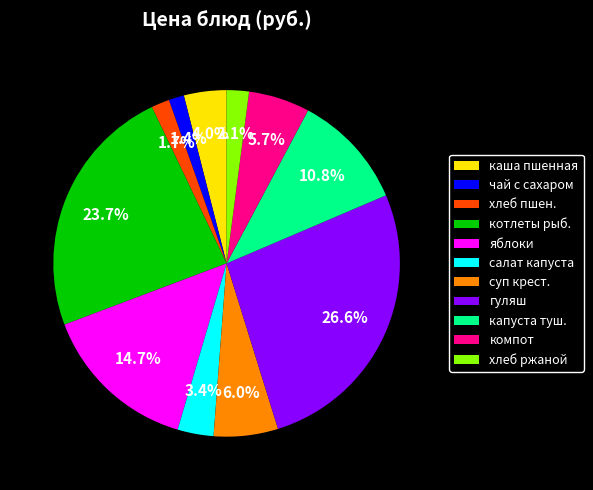

Is the sum of чай с сахаром and гуляш greater than half?

No